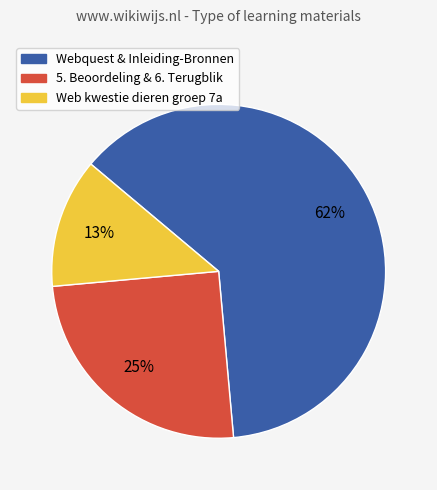

To the nearest percent, what is the average slice percentage?

33%